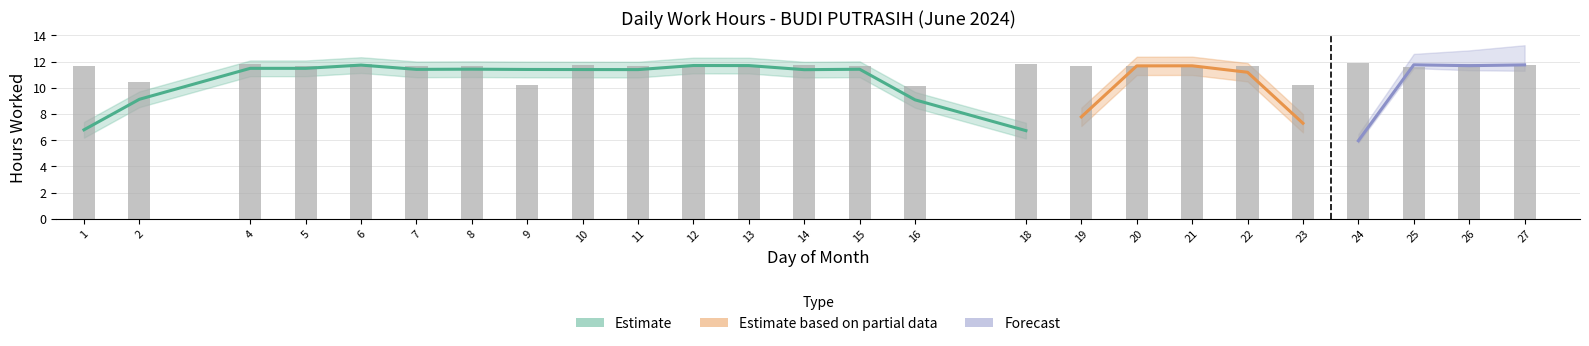

How many bars are there in total?

25